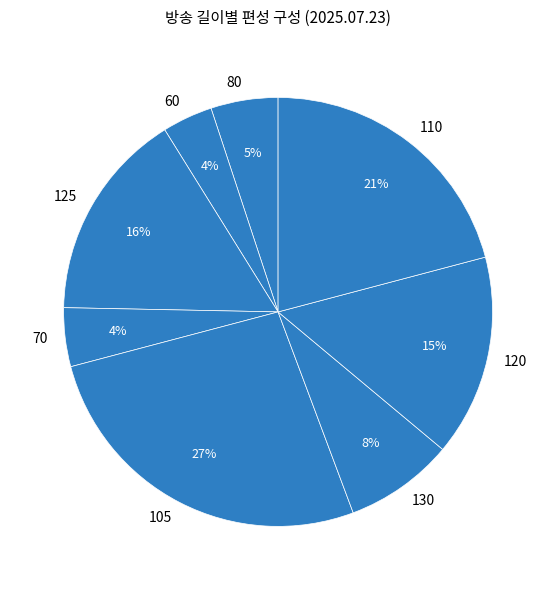

Combined, do 110 and 80 account for over 50%?

No